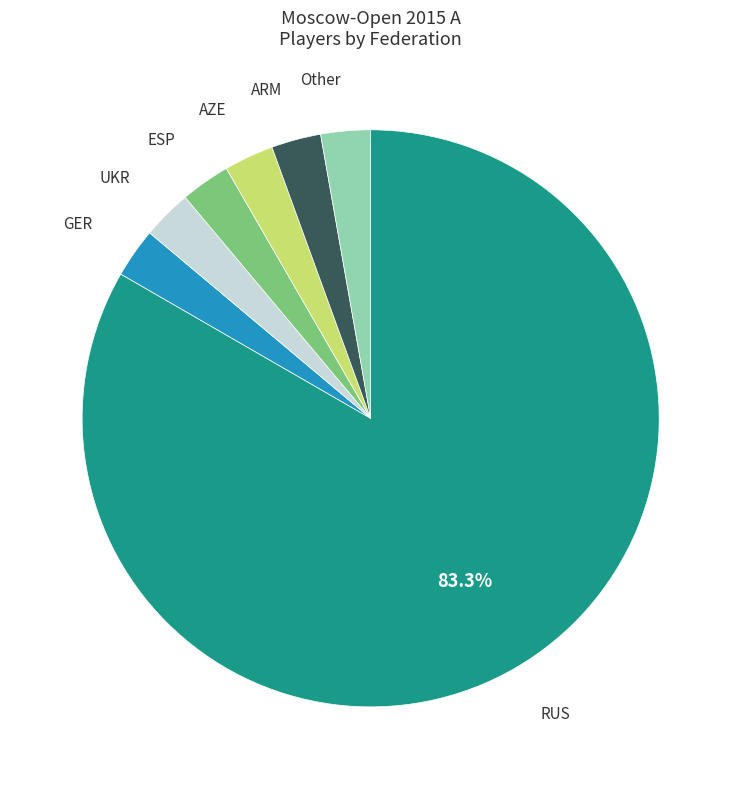

To the nearest percent, what is the combined percentage of GER and Other?

6%